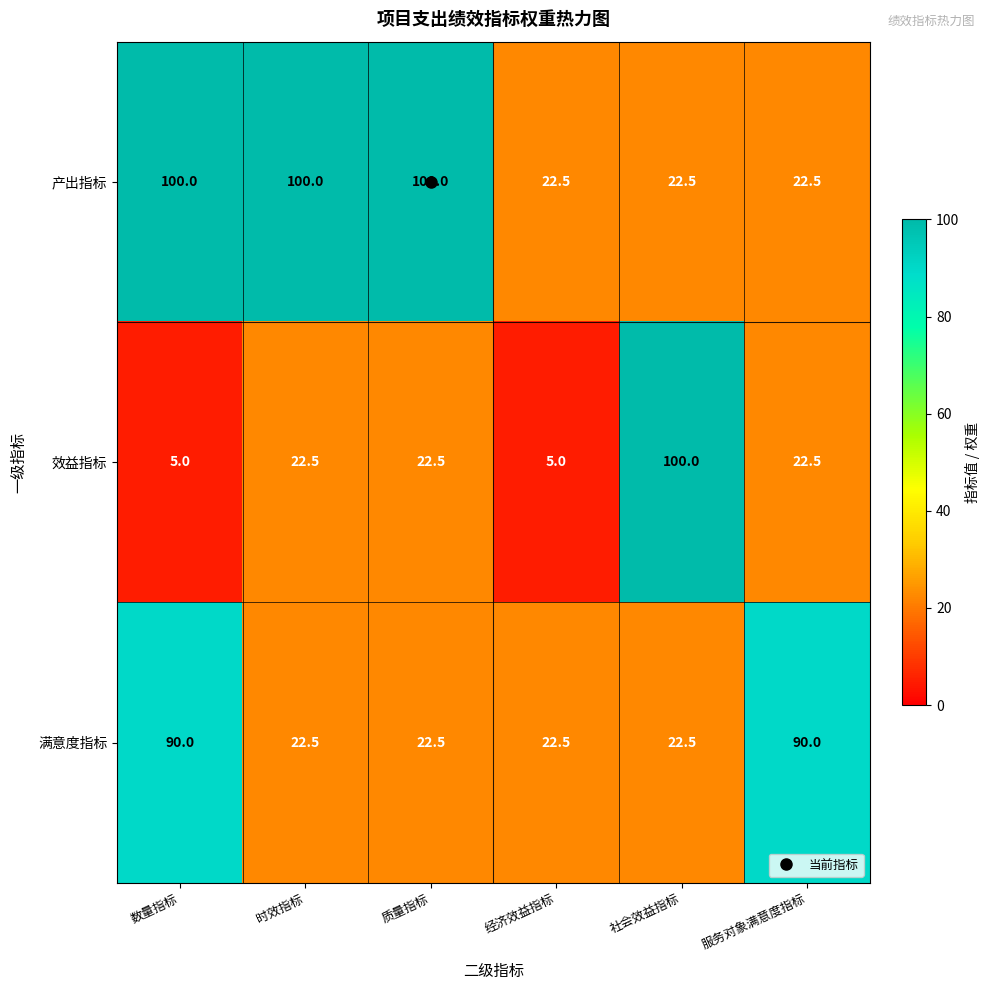

What is the difference between the maximum and minimum values in the 效益指标 series?

95.0